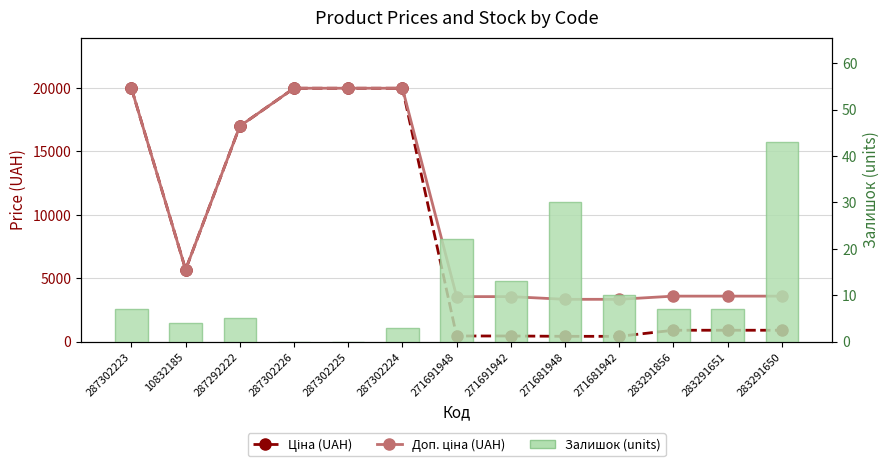

What are all the series names shown in the legend?

Ціна (UAH), Доп. ціна (UAH), Залишок (units)